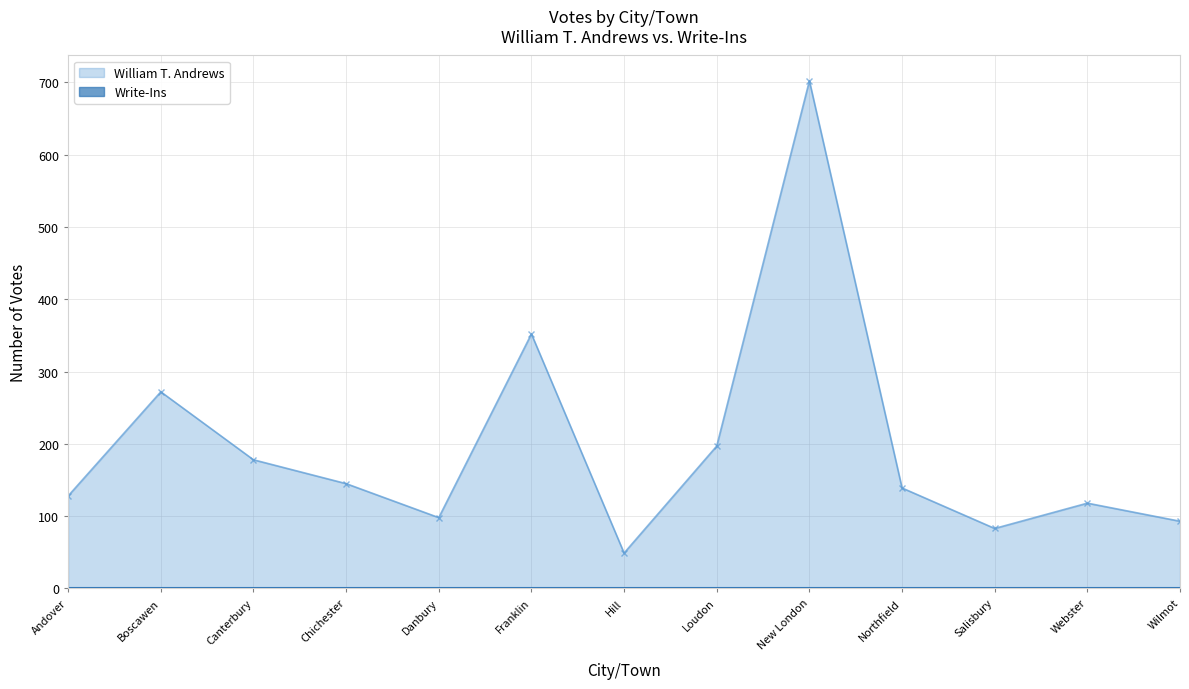

The value at New London is 702. True or false?

True